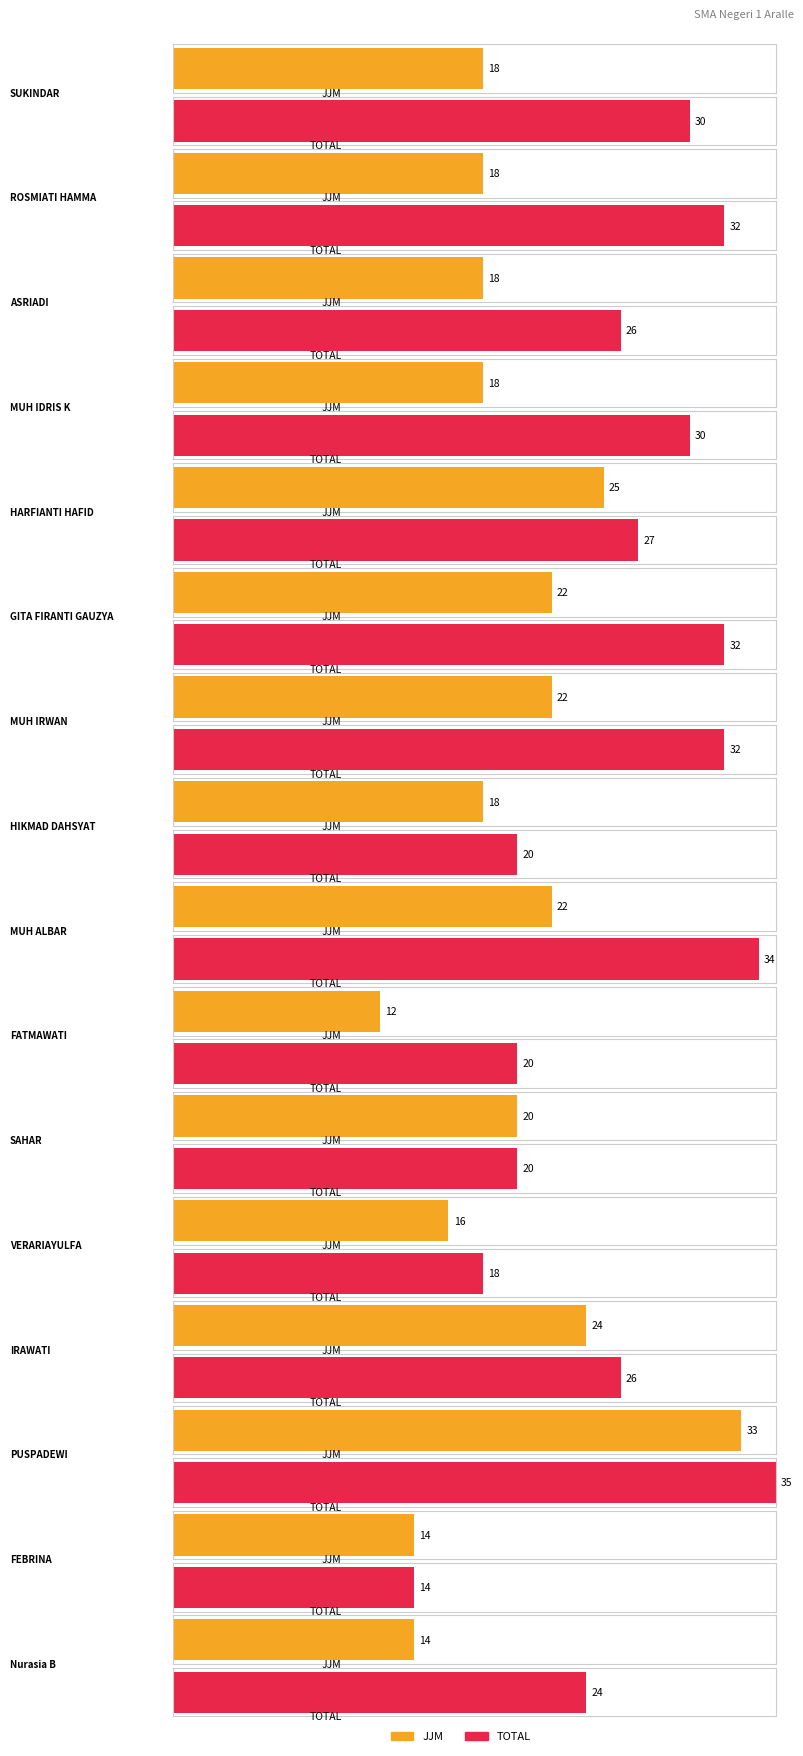

At how many categories does at least one series exceed 32?

2